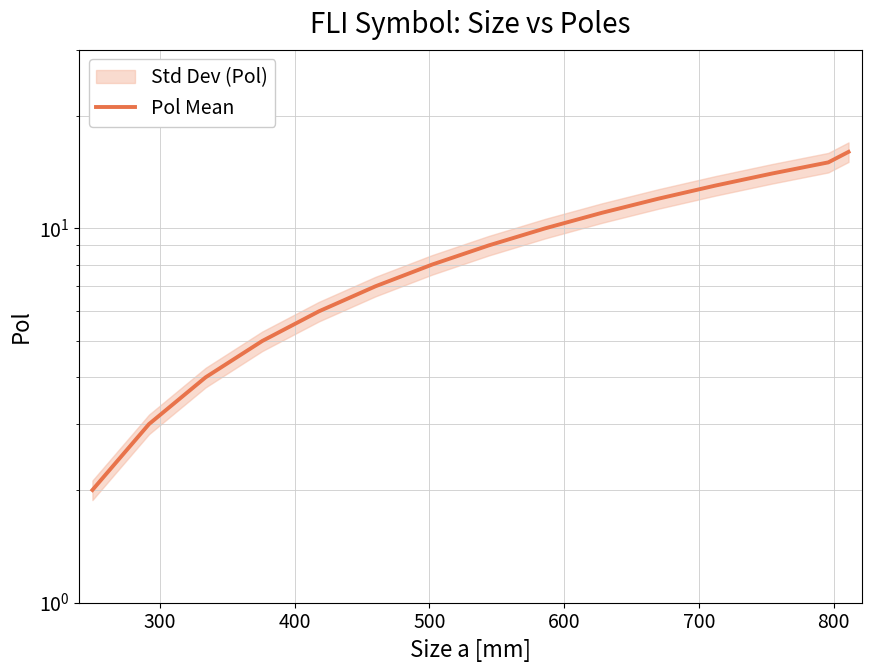

Does the chart display data point markers on the line(s)?

No